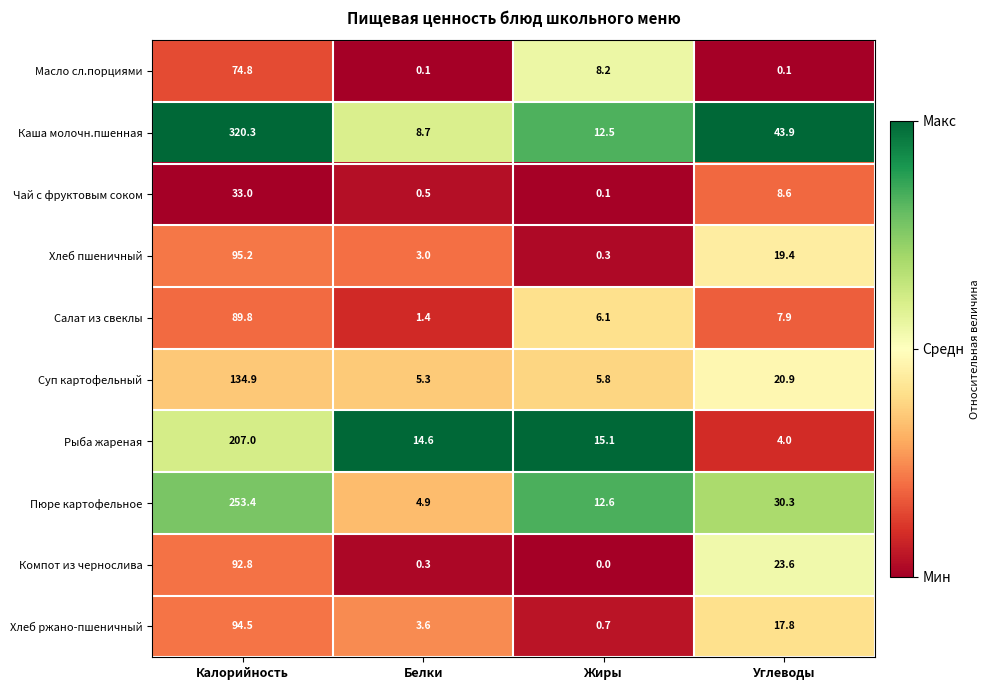

What is the average value of the Пюре картофельное series?

75.3